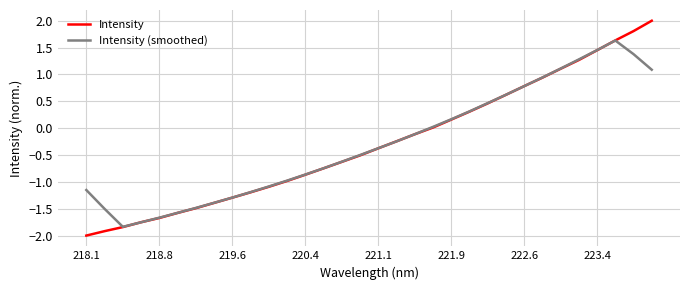

Which series has the largest range (max minus min)?

Intensity